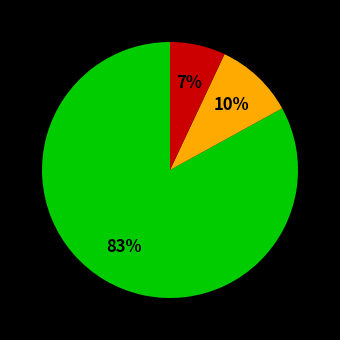

Does any single category account for the majority?

Yes